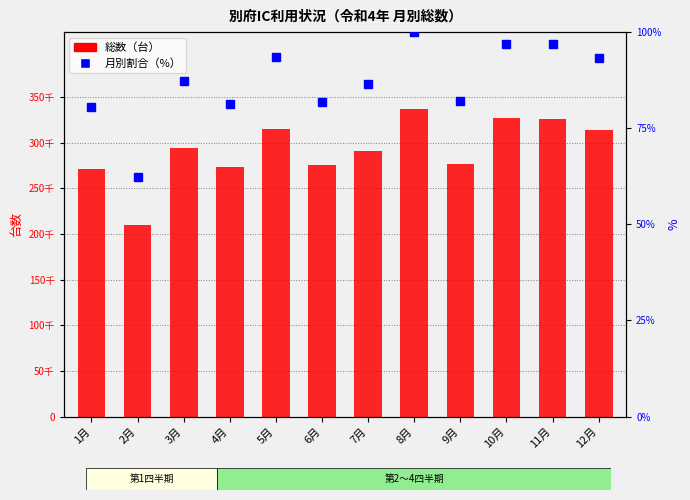

What is the sum of the 総数（台） values at 10月 and 12月?

640300.0